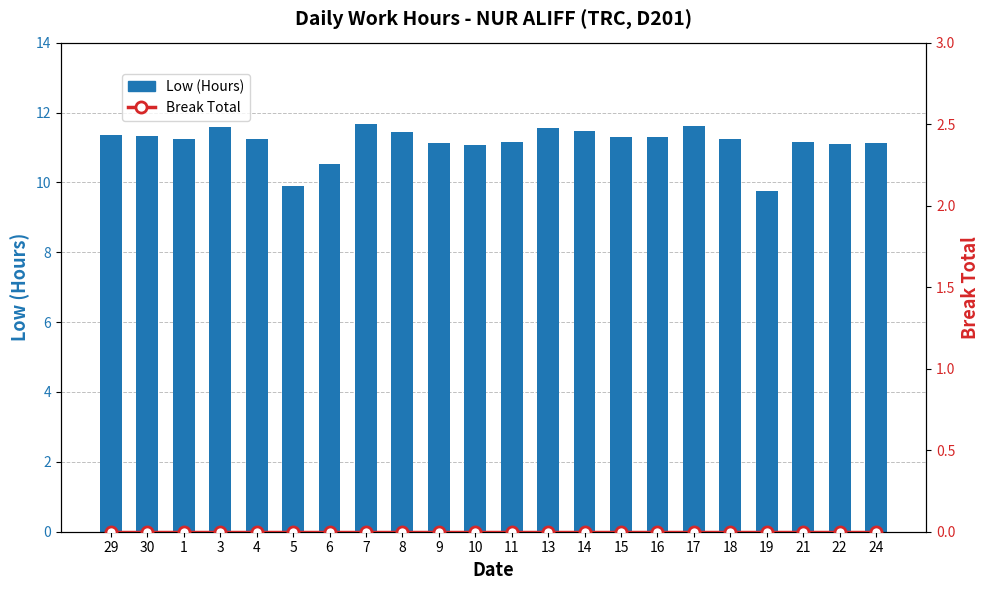

Reading right to left, extract all data points from this chart.

Low (Hours): 24=11.1	22=11.1	21=11.2	19=9.7	18=11.2	17=11.6	16=11.3	15=11.3	14=11.5	13=11.6	11=11.2	10=11.1	9=11.1	8=11.4	7=11.7	6=10.5	5=9.9	4=11.2	3=11.6	1=11.2	30=11.3	29=11.4
Break Total: 24=0.0	22=0.0	21=0.0	19=0.0	18=0.0	17=0.0	16=0.0	15=0.0	14=0.0	13=0.0	11=0.0	10=0.0	9=0.0	8=0.0	7=0.0	6=0.0	5=0.0	4=0.0	3=0.0	1=0.0	30=0.0	29=0.0